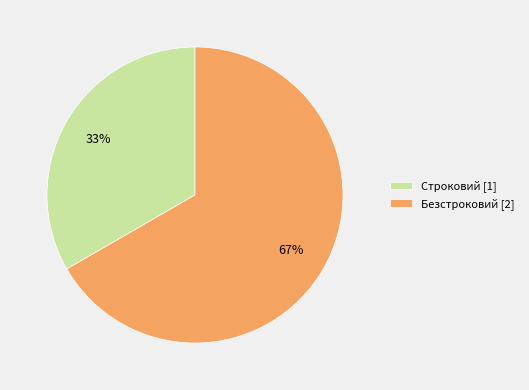

What is the smallest slice in the pie chart?

Строковий